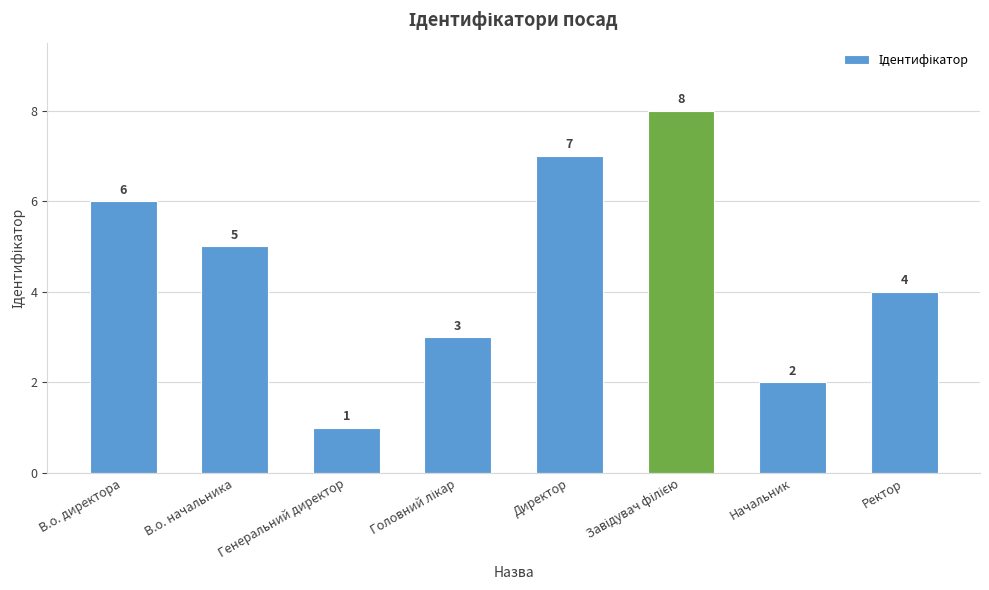

Count the values in the range 3 to 7.

5